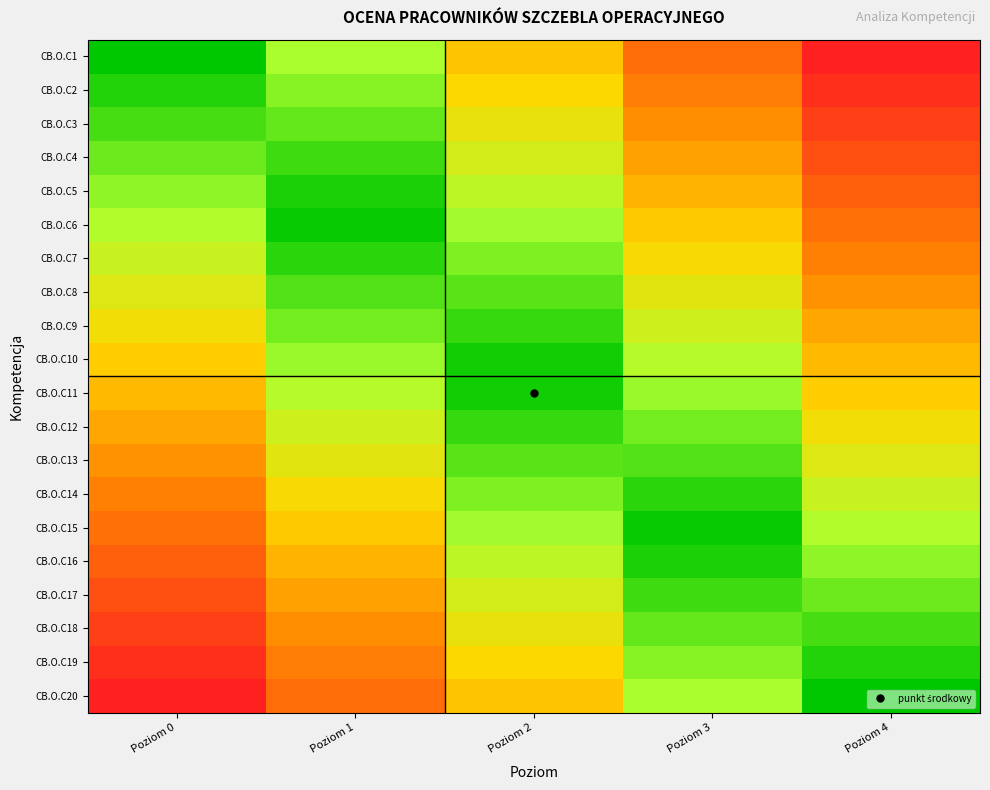

Rank the series at Poziom 3 from highest to lowest value.

CB.O.C15, CB.O.C16, CB.O.C14, CB.O.C17, CB.O.C13, CB.O.C18, CB.O.C12, CB.O.C19, CB.O.C11, CB.O.C20, CB.O.C10, CB.O.C9, CB.O.C8, CB.O.C7, CB.O.C6, CB.O.C5, CB.O.C4, CB.O.C3, CB.O.C2, CB.O.C1